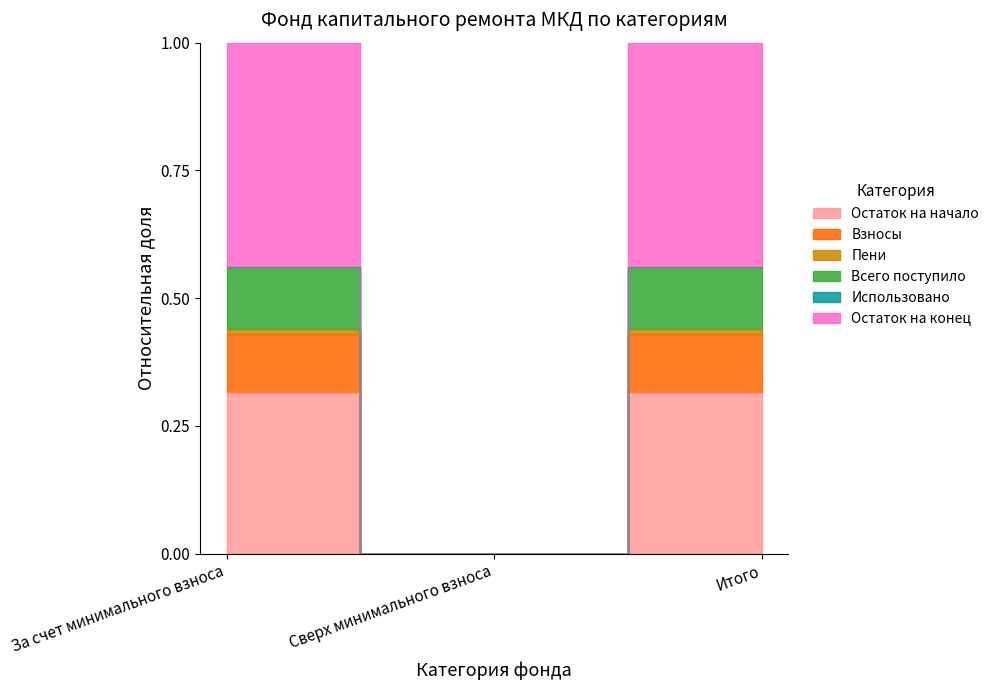

Is the value of Остаток на начало at За счет минимального взноса greater than the value of Всего поступило at Итого?

No